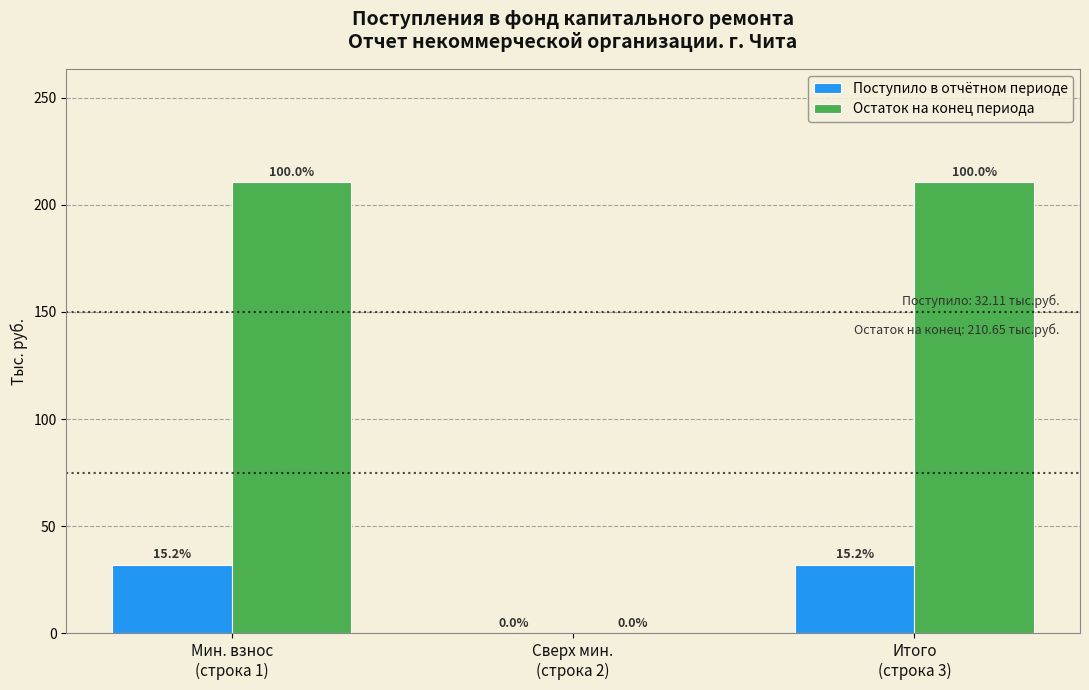

What are all the series names shown in the legend?

Поступило в отчётном периоде, Остаток на конец периода